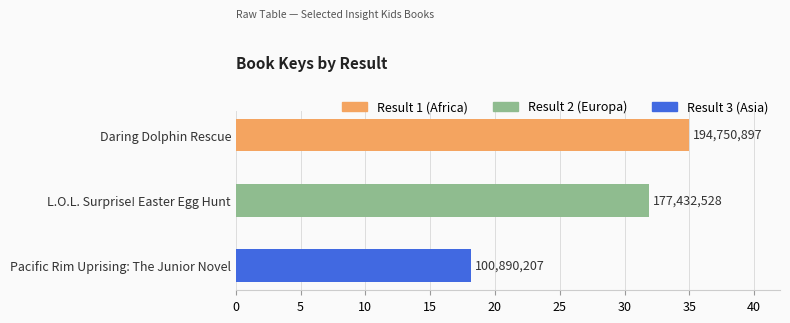

Which category has the highest value across all series?

Daring Dolphin Rescue